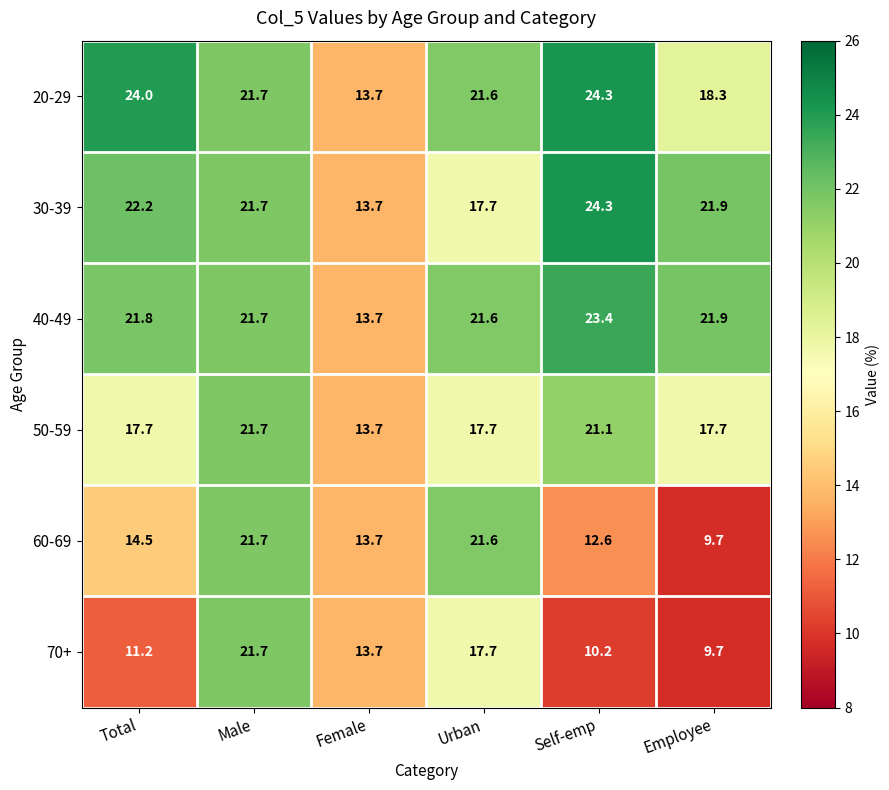

Between Total and Female, which series saw the biggest shift?

20-29